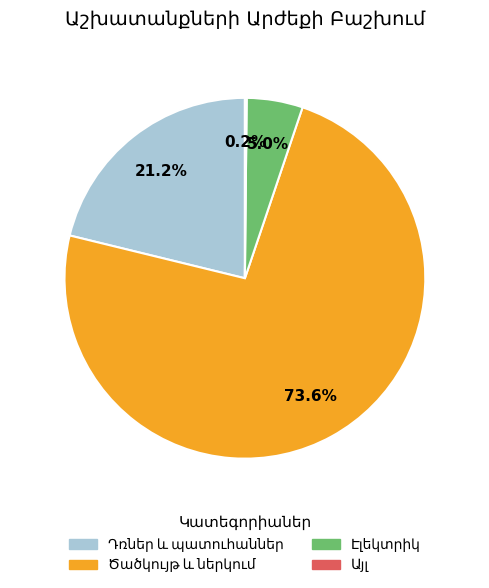

Does any single category account for the majority?

Yes